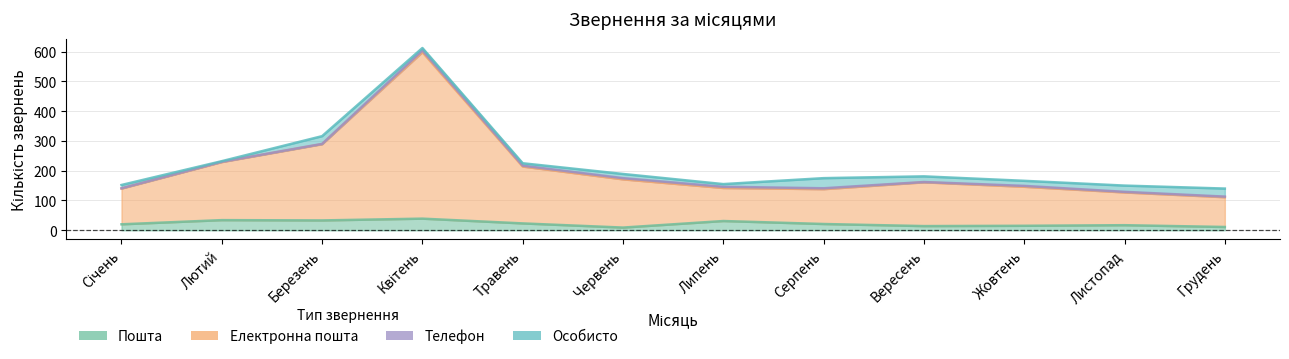

Which has a higher value, Липень or Червень?

Липень